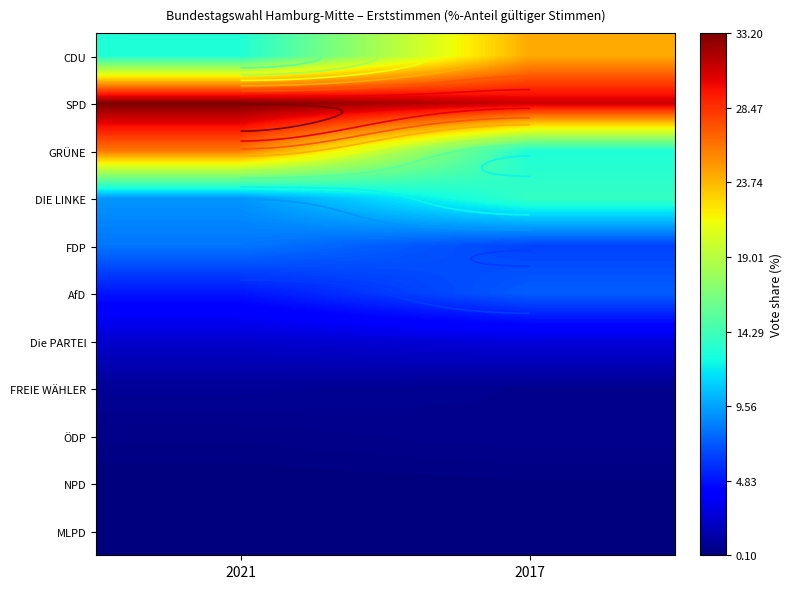

What is the smallest value displayed?

0.1